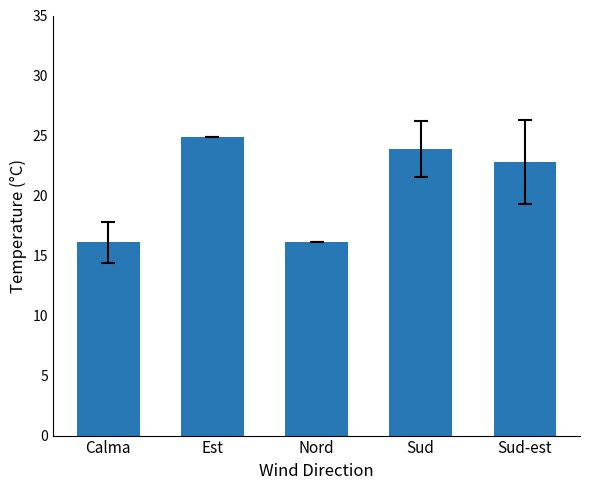

Which has a higher value, Calma or Sud-est?

Sud-est